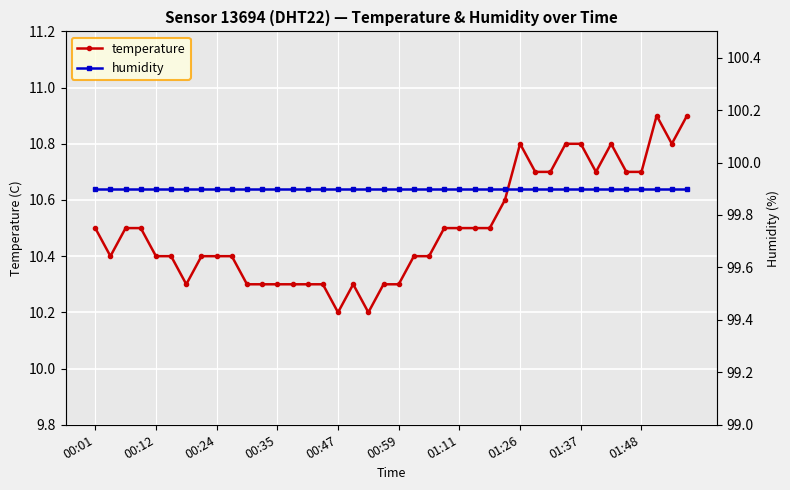

Is this an area chart (filled region under the line)?

No